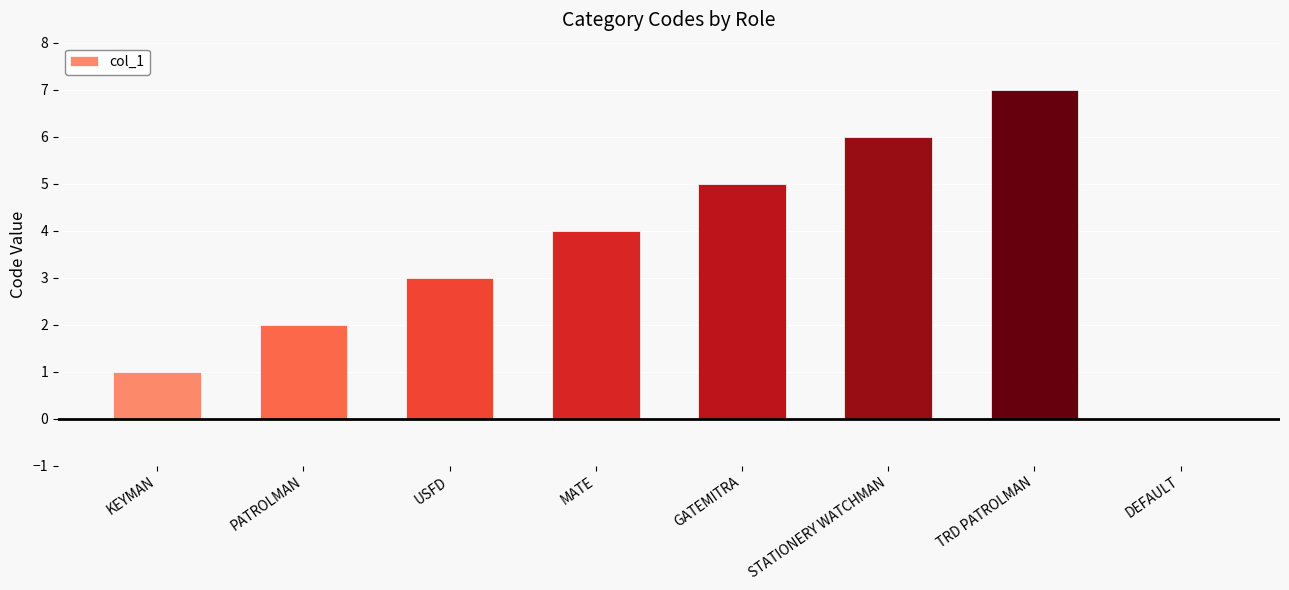

At which label is the value closest to 3?

USFD